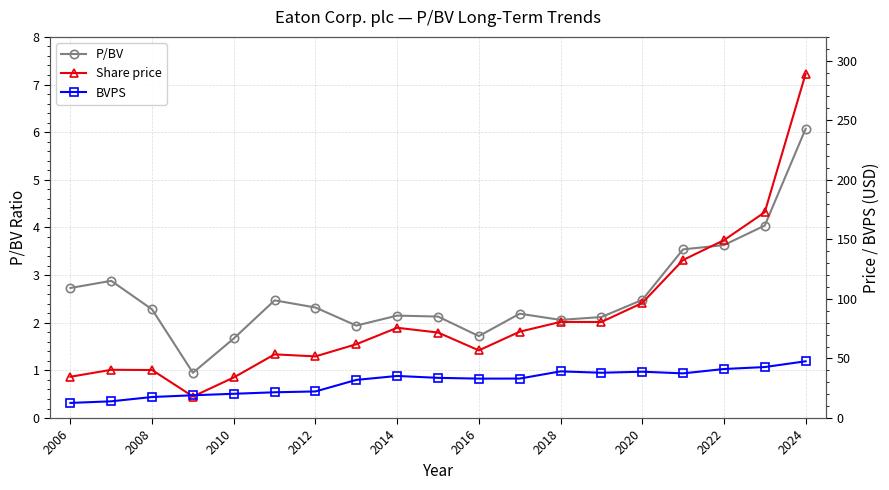

What is the lowest value of the P/BV series?

0.9